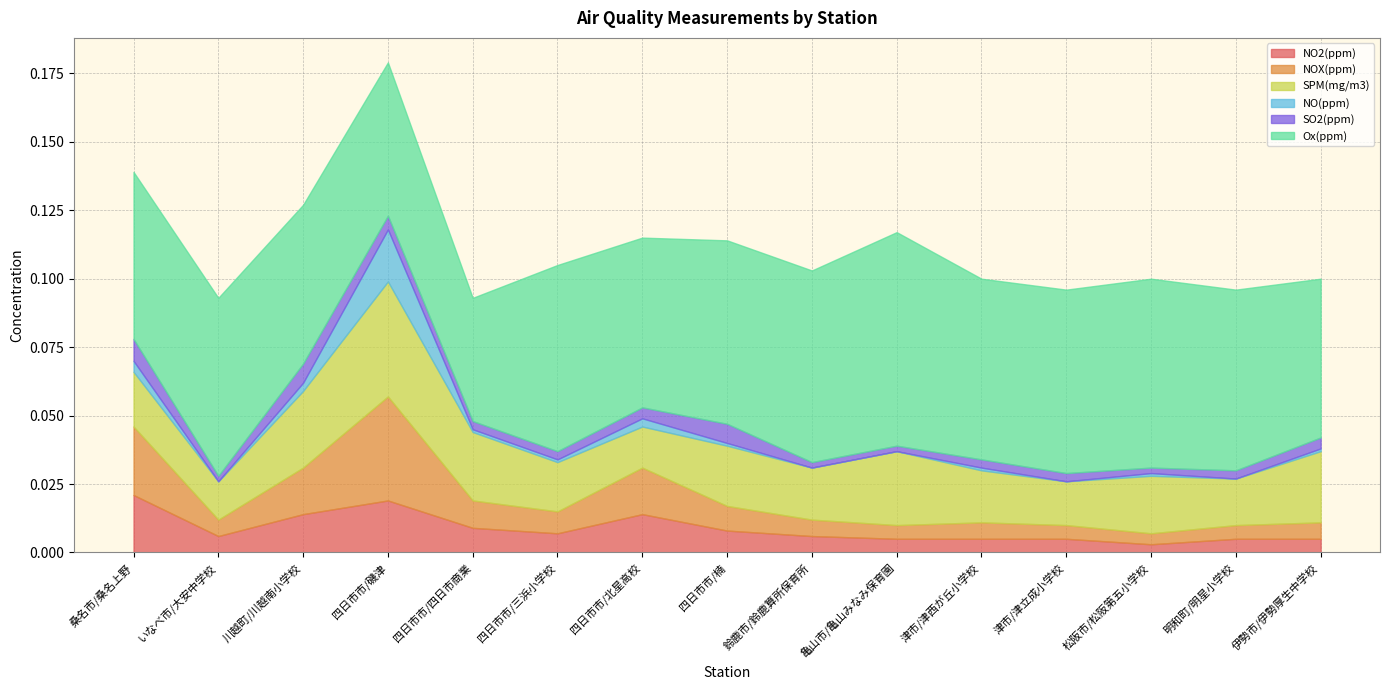

True or false: NOX(ppm) and SO2(ppm) intersect in this chart.

False